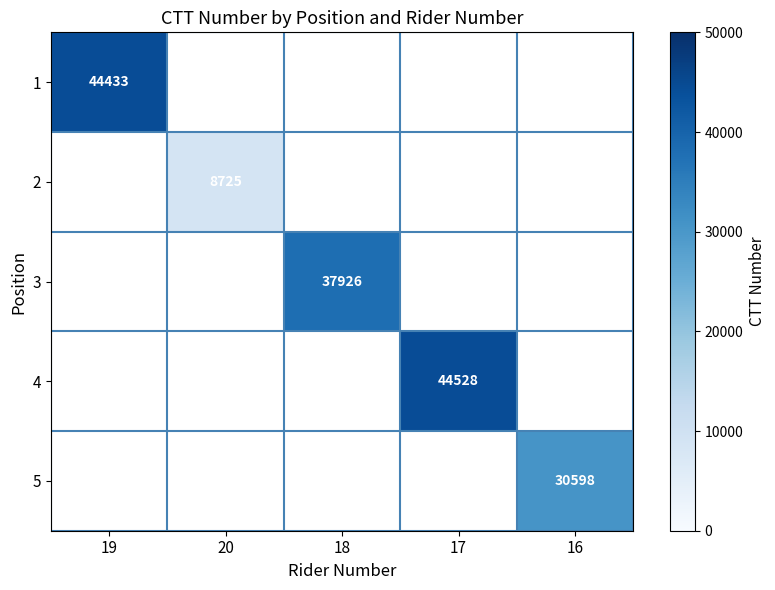

The value of 4 at 17 is 44528. True or false?

True